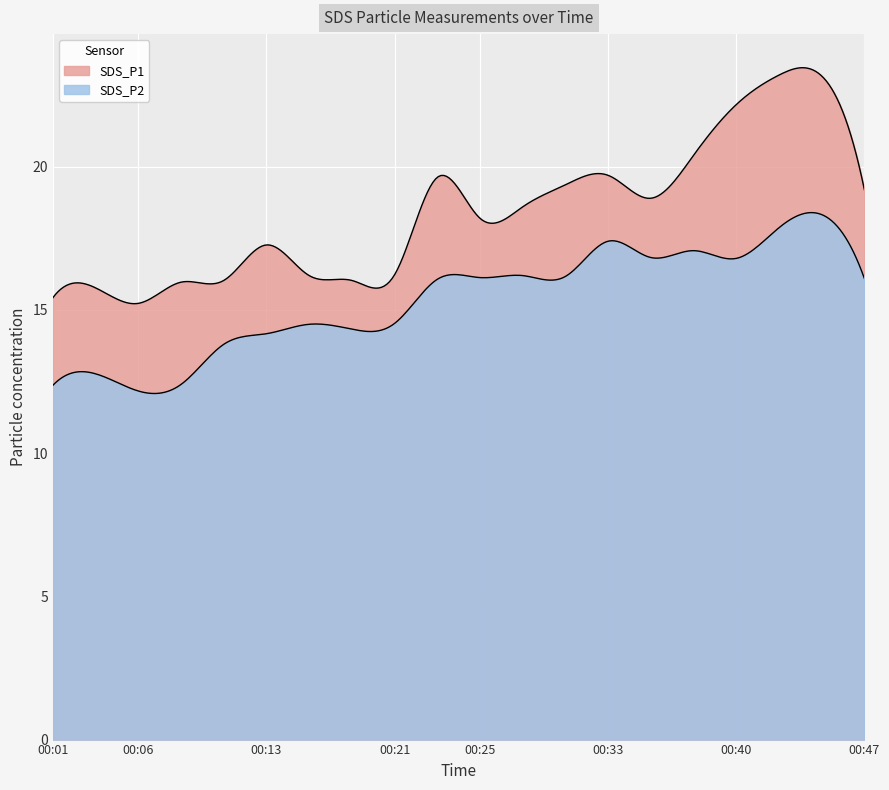

How many data points in SDS_P2 are above 16?

11